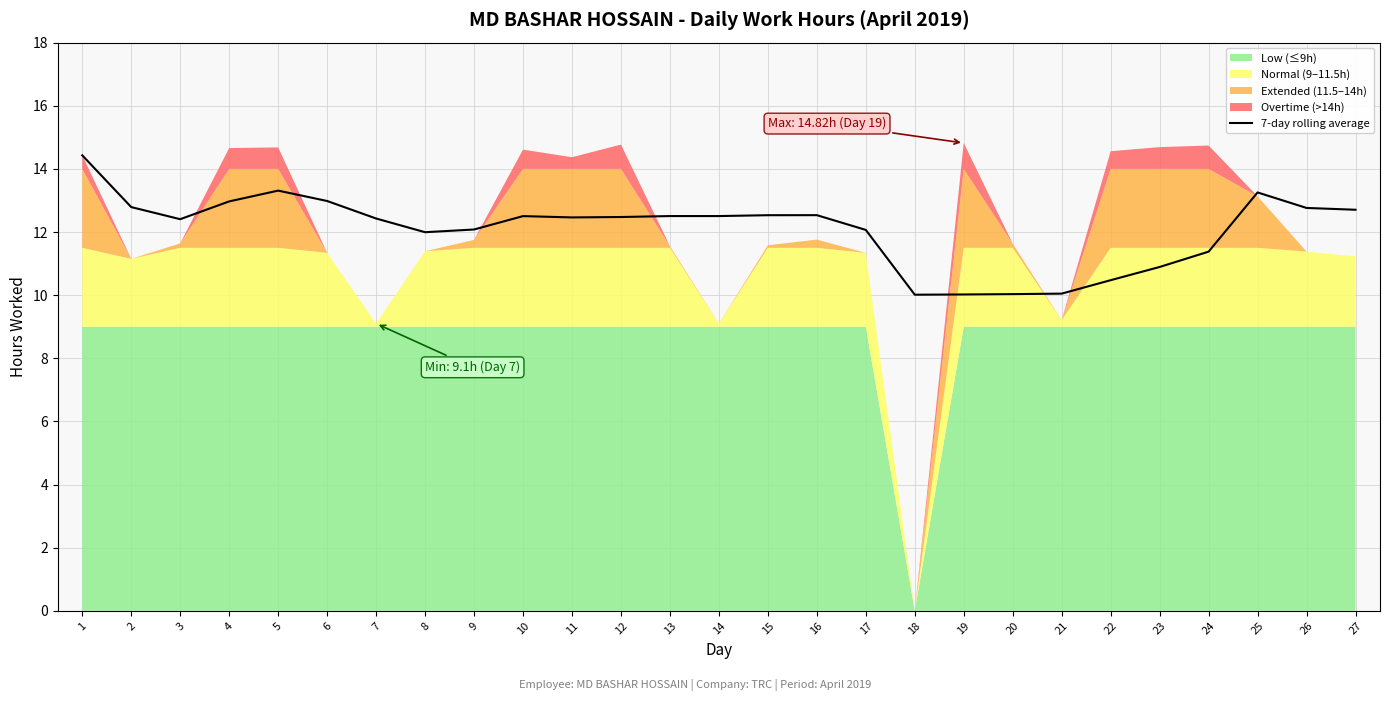

Rank the categories by value from lowest to highest.

18, 19, 20, 21, 22, 23, 24, 8, 17, 9, 3, 7, 11, 12, 10, 13, 14, 15, 16, 27, 26, 2, 4, 6, 25, 5, 1